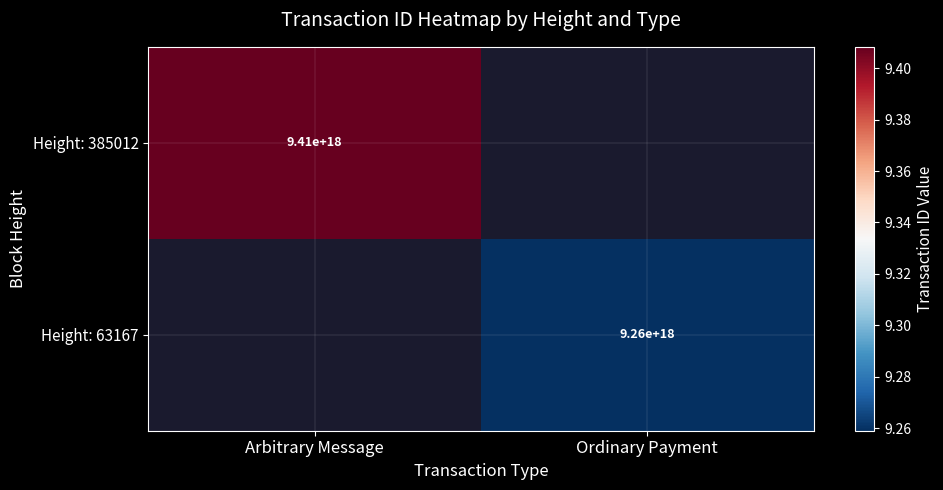

The Height: 63167 series shows 6336388193931039744 at Ordinary Payment. True or false?

False